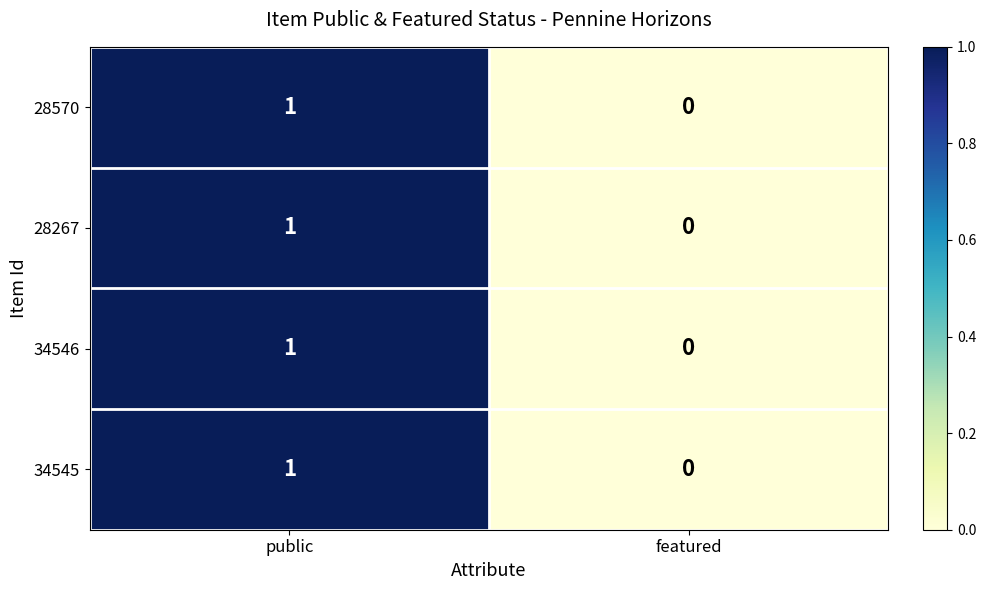

Which category has the highest value in the 34546 series?

public